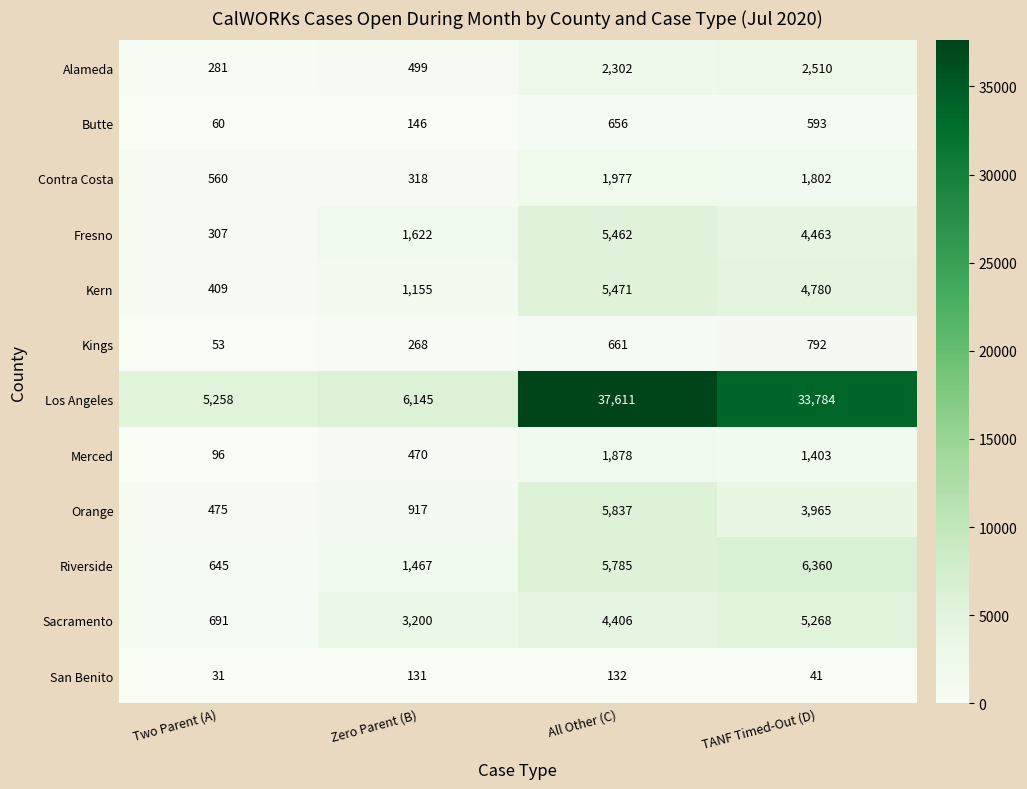

What is the average value of the Kings series?

444